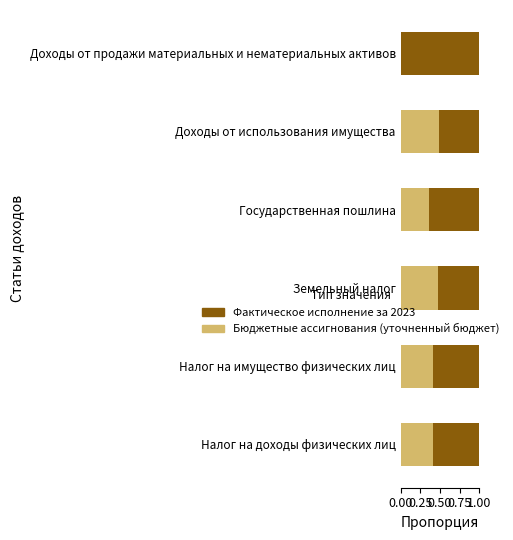

What is the total value across all series at Налог на имущество физических лиц?

1.0